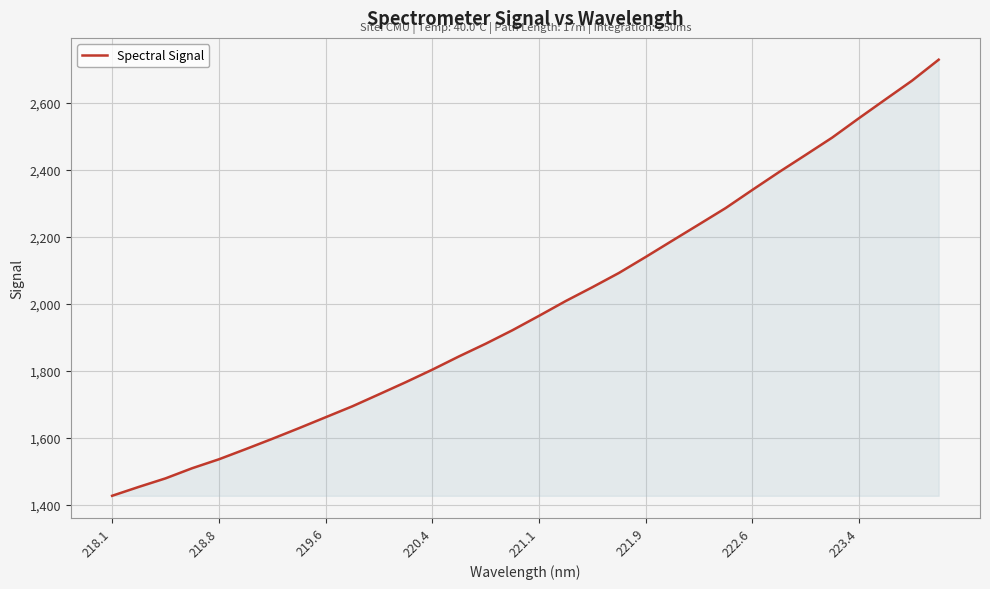

True or false: the data has more than 0 interior local peaks.

False